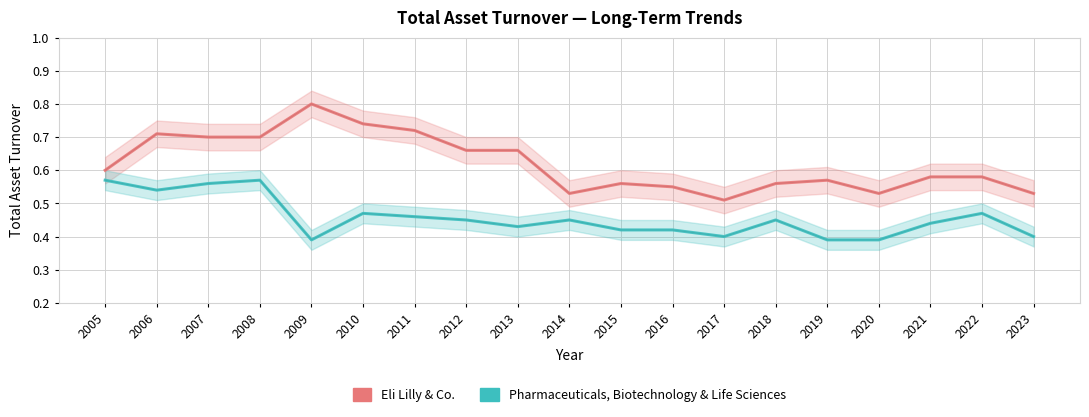

The value of Pharmaceuticals, Biotechnology & Life Sciences at 2020 is 0.4. True or false?

True